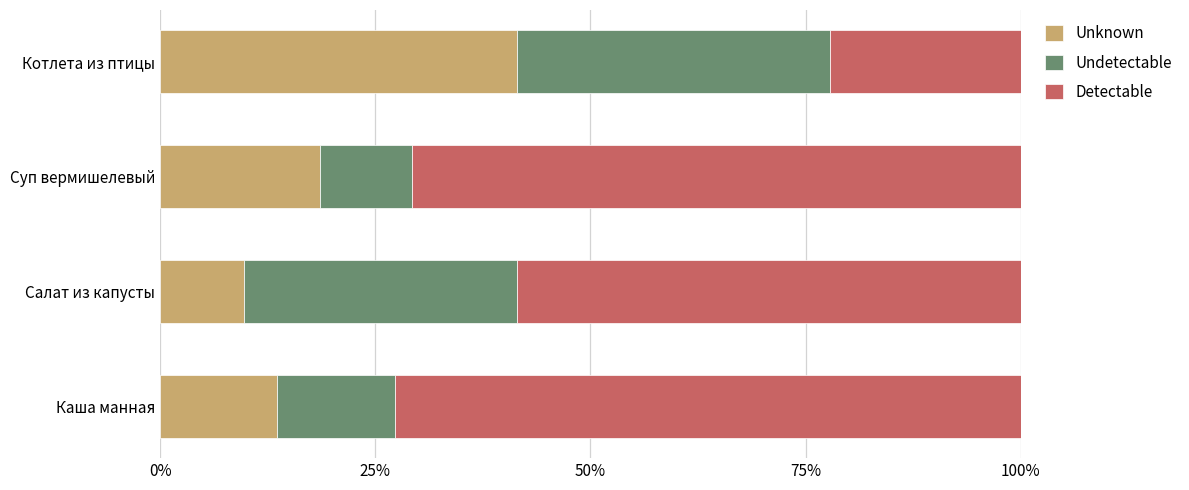

What is the sum of the Unknown values at Каша манная and Салат из капусты?

23.3